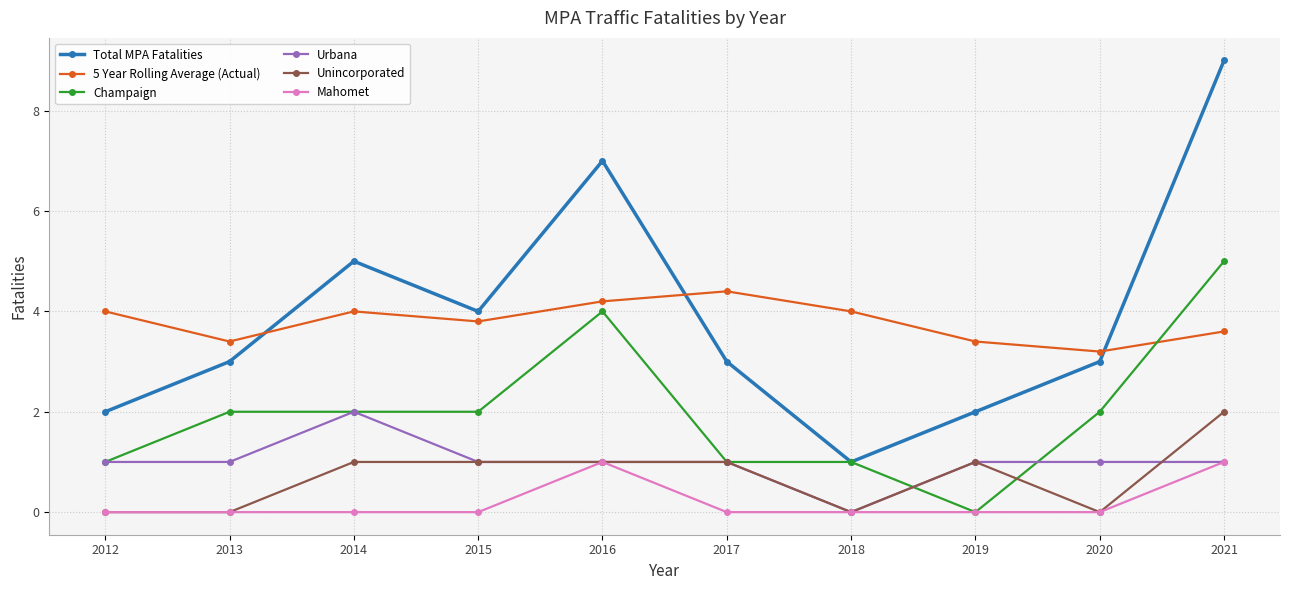

At which category is the sum across all series the highest?

2021